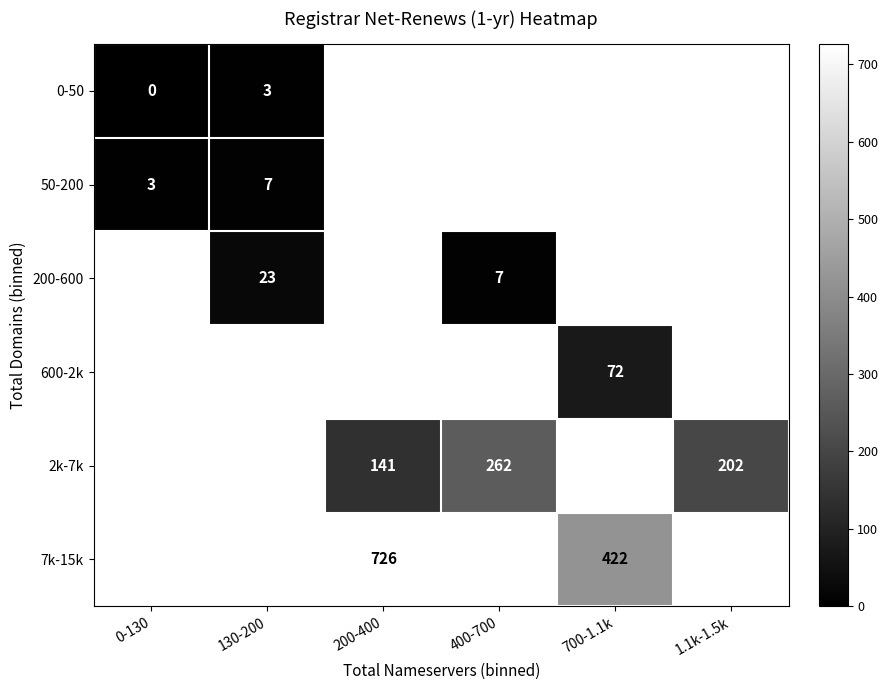

The value of 50-200 at 0-130 is 3. True or false?

True